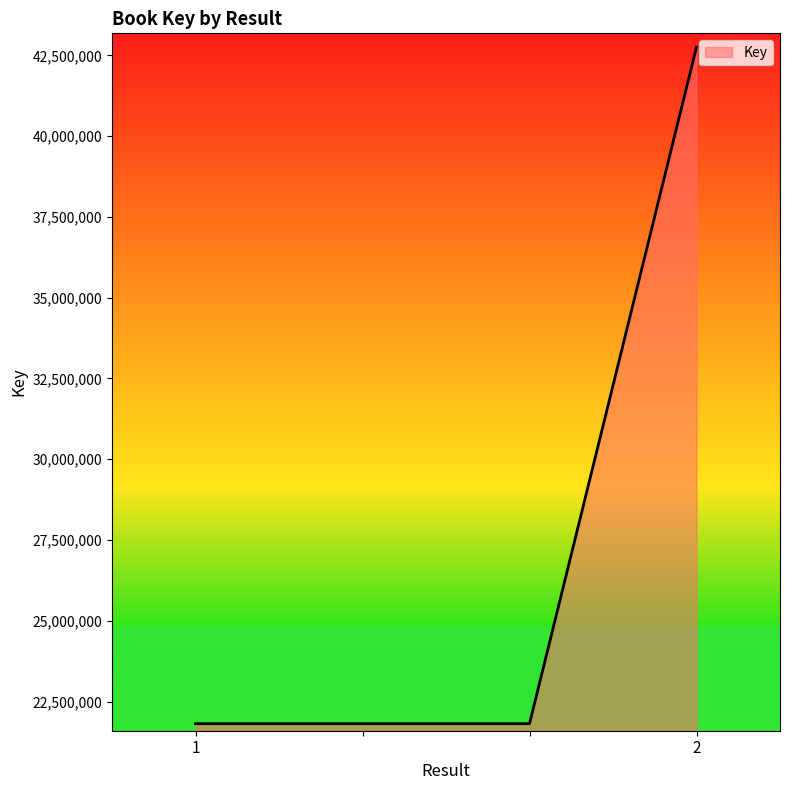

What is the difference between the maximum and minimum values?

20944376